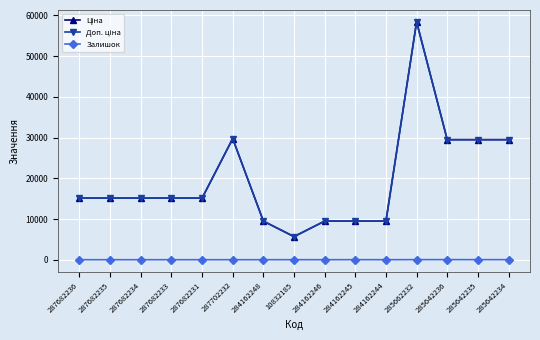

What is the label of the 11th point from the right?

287682231